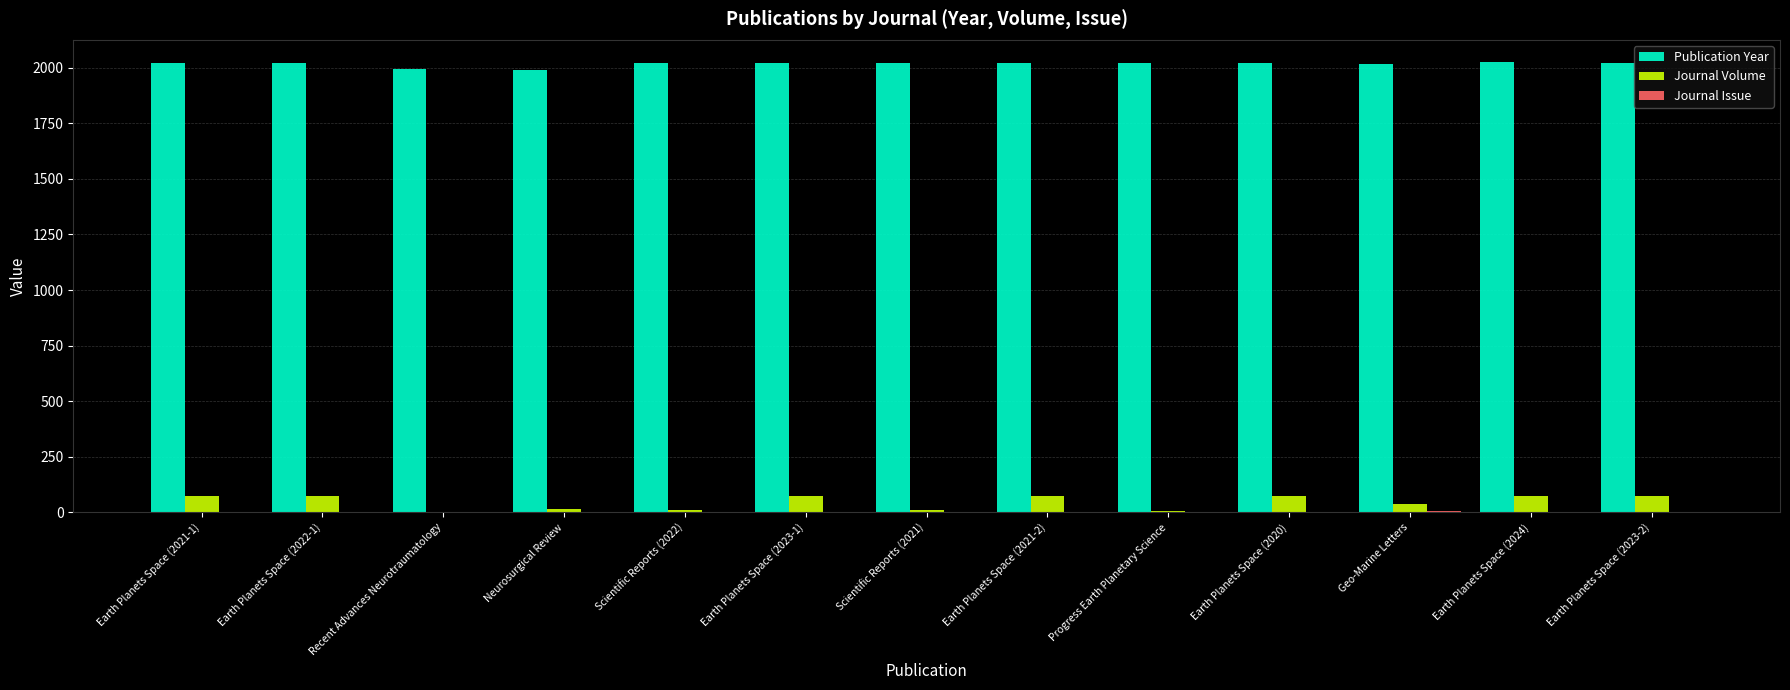

How many categories are shown in the chart?

13